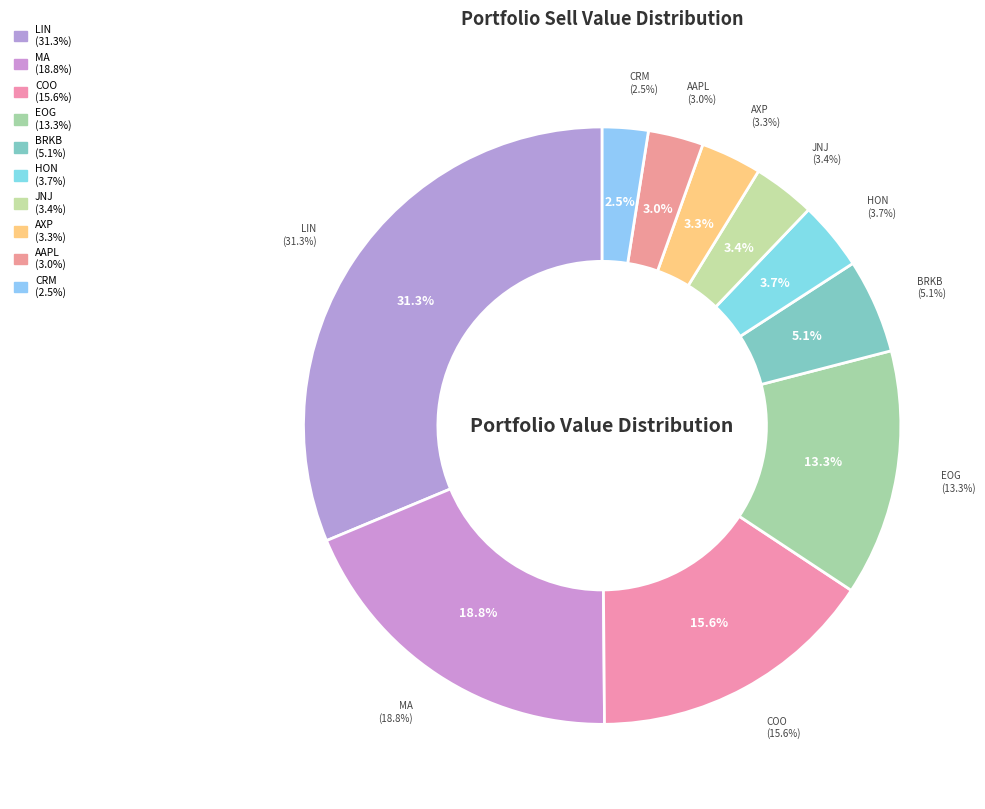

To the nearest percent, what is the combined percentage of JOHNSON & JOHNSON and APPLE INC?

6%